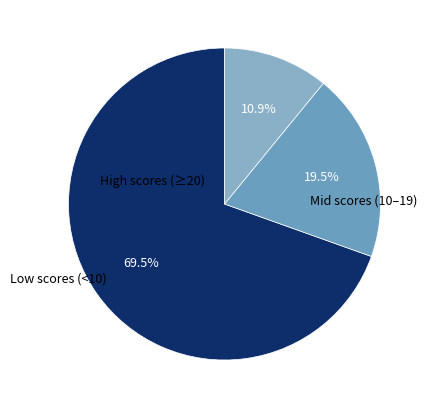

How many segments does this pie chart have?

3